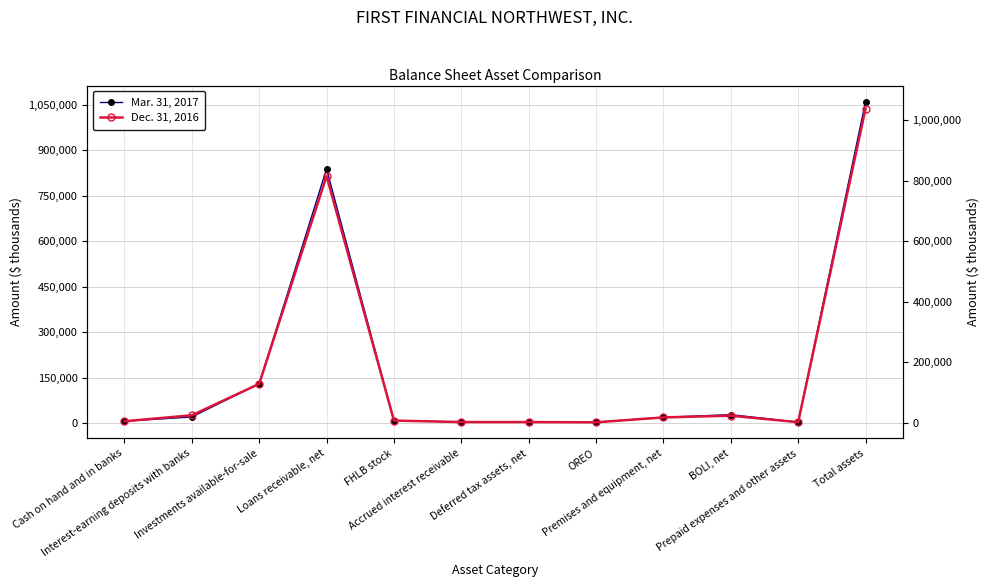

At which label does Mar. 31, 2017 first exceed 18912?

Interest-earning deposits with banks